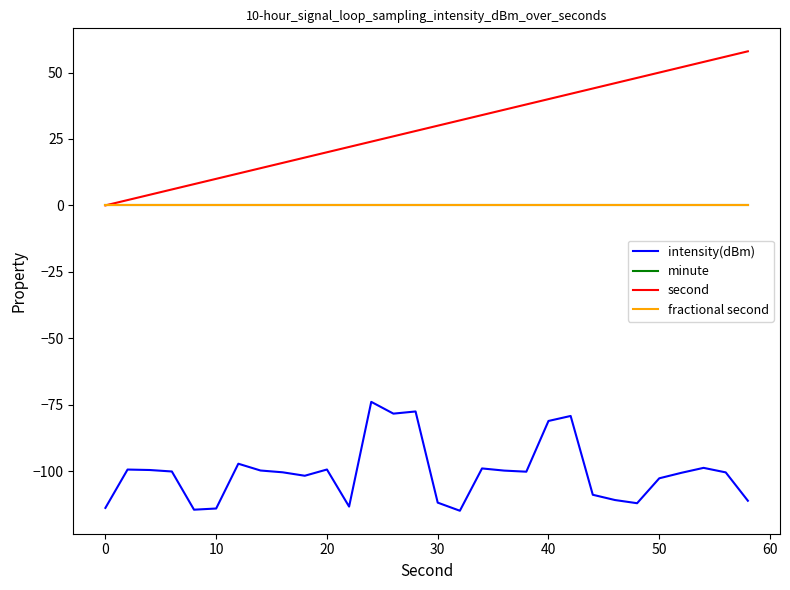

Does the chart display data point markers on the line(s)?

No